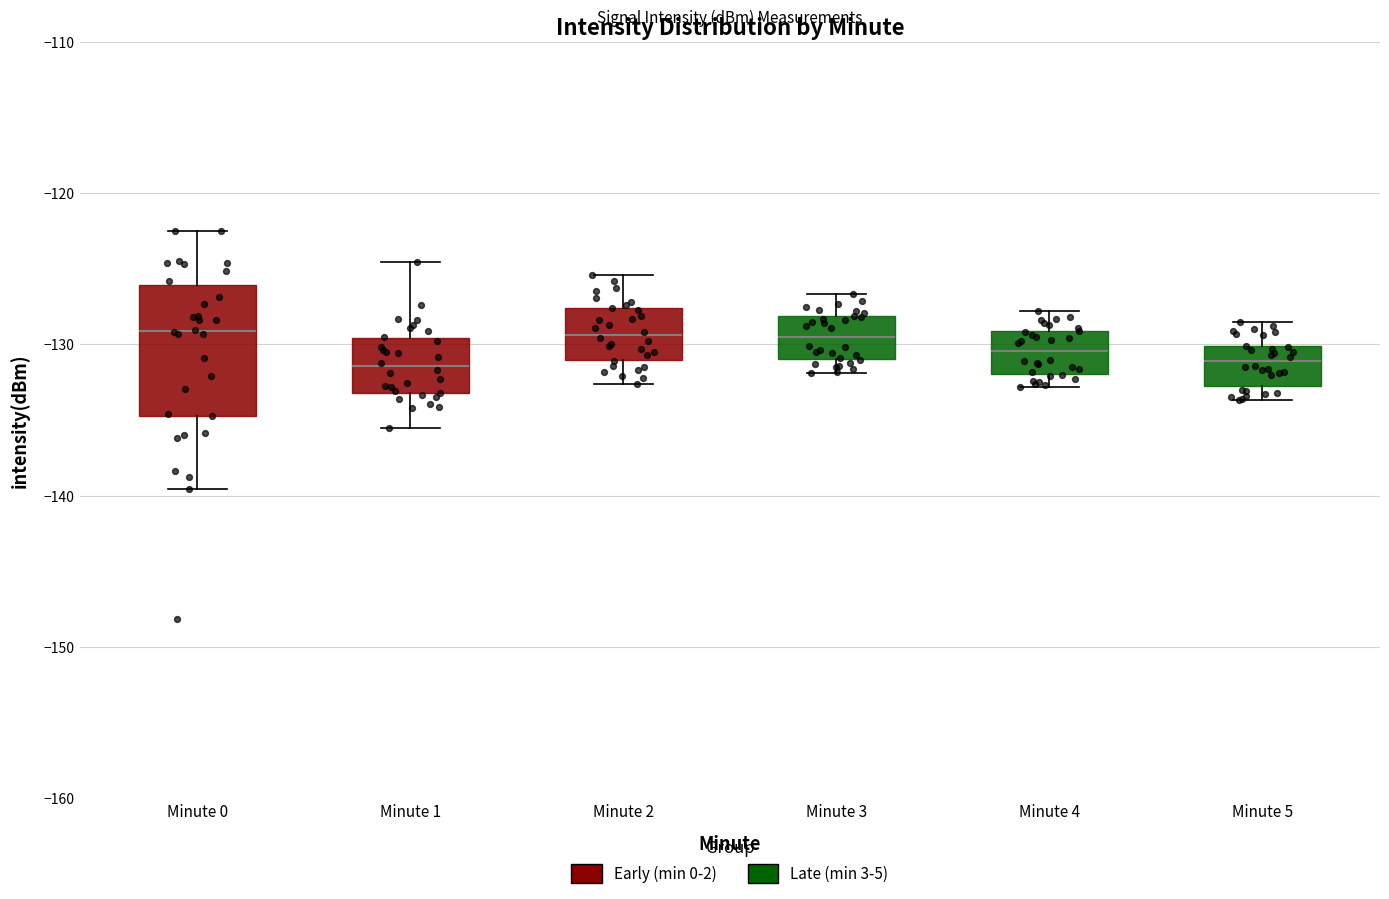

Reading left to right, read every box against the y-axis: the position of its median line, the range the box covers, and the ends of its whiskers. The values are not printed on the chart, so give them approximately, as read against the axis.

Minute 0: median -129, box -135 to -126, whiskers -140 to -122
Minute 1: median -131, box -133 to -130, whiskers -136 to -125
Minute 2: median -129, box -131 to -128, whiskers -133 to -125
Minute 3: median -129, box -131 to -128, whiskers -132 to -127
Minute 4: median -130, box -132 to -129, whiskers -133 to -128
Minute 5: median -131, box -133 to -130, whiskers -134 to -128